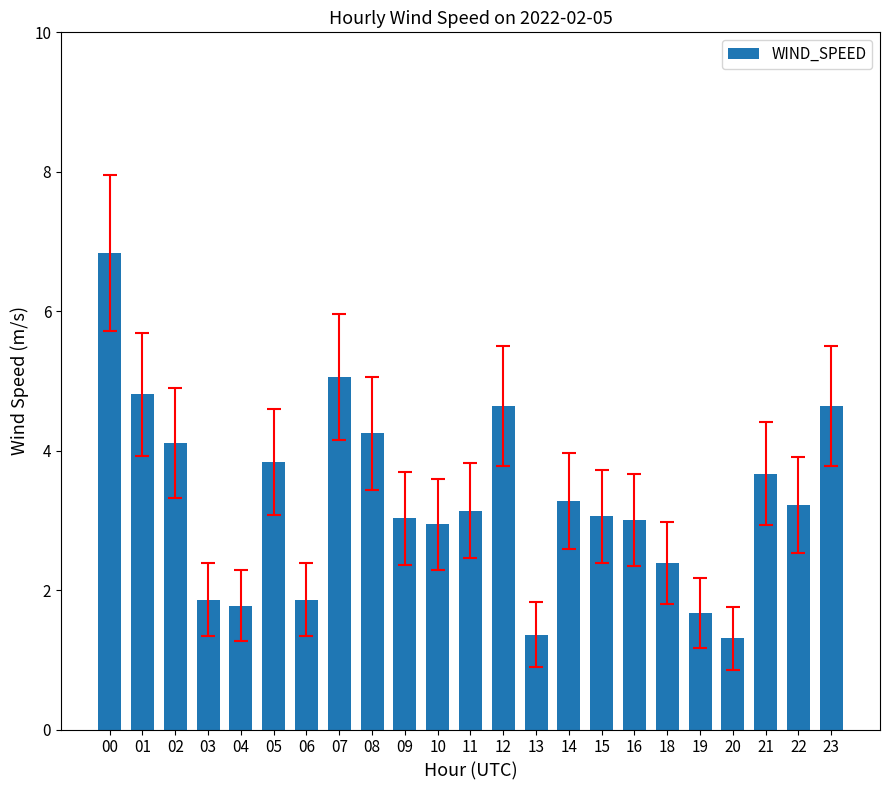

What is the sum of all values?

75.7